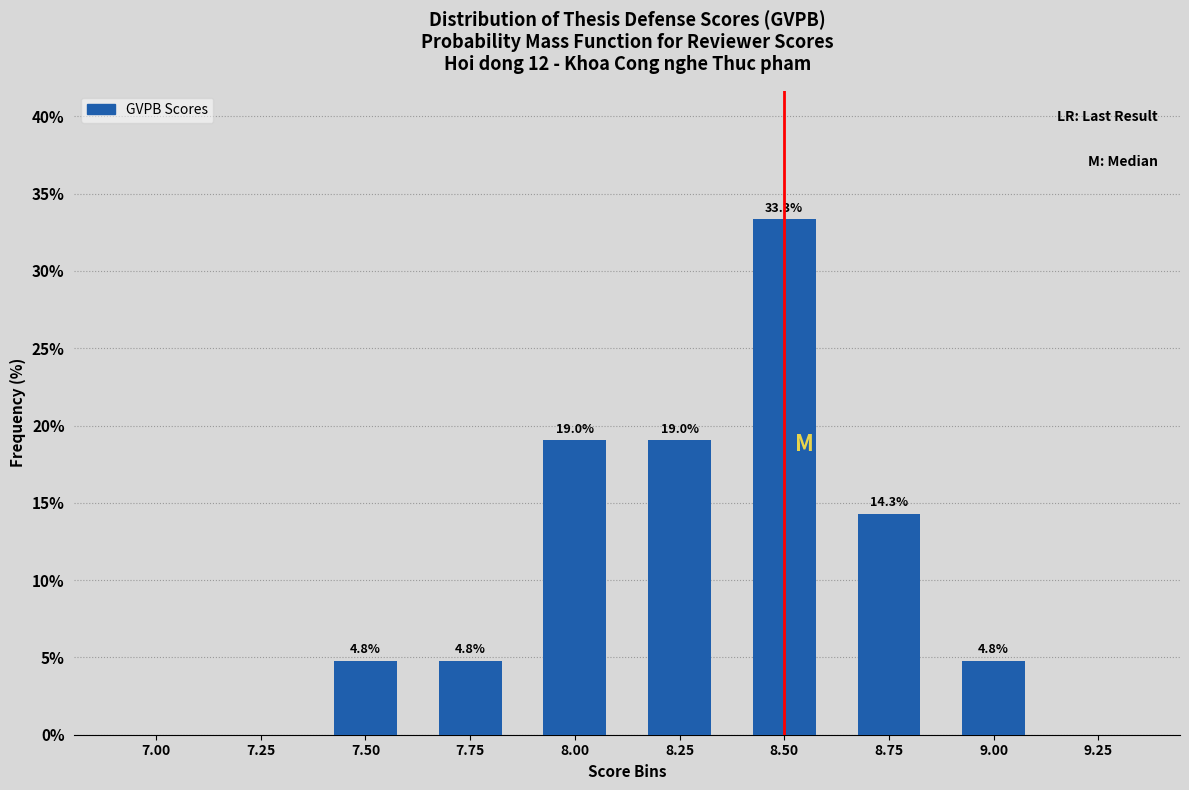

Reading left to right, extract all data points from this chart.

7.00=0.0	7.25=0.0	7.50=4.8	7.75=4.8	8.00=19.0	8.25=19.0	8.50=33.3	8.75=14.3	9.00=4.8	9.25=0.0